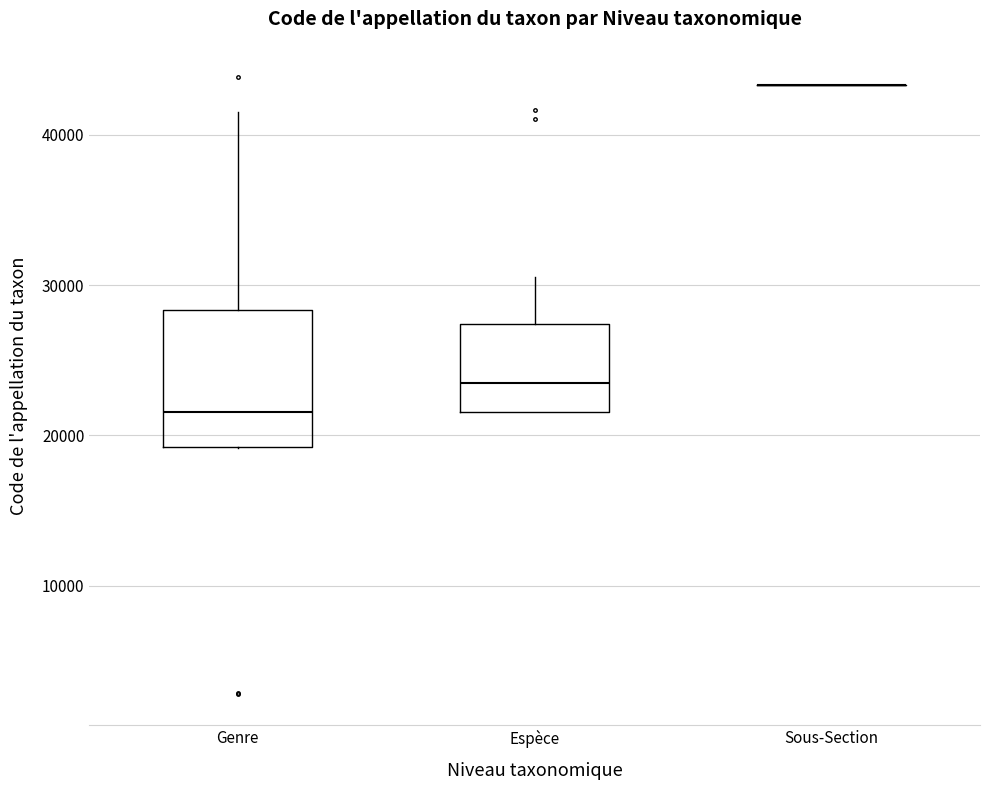

Reading left to right, read every box against the y-axis: the position of its median line, the range the box covers, and the ends of its whiskers. The values are not printed on the chart, so give them approximately, as read against the axis.

Genre: median 22000, box 19000 to 28000, whiskers 19000 to 42000
Espèce: median 24000, box 22000 to 27000, whiskers 22000 to 31000
Sous-Section: box collapsed to a line at 43000, whiskers 43000 to 43000